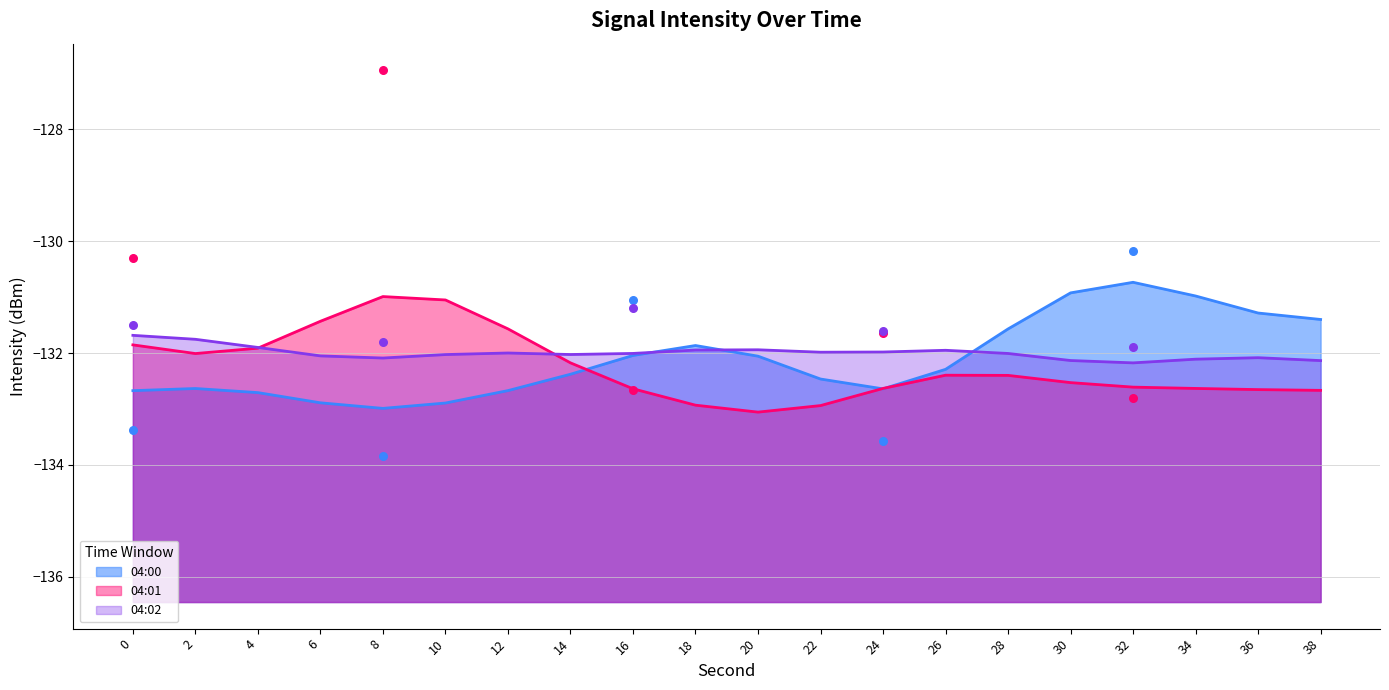

Which series has the widest spread of Y values?

04:01